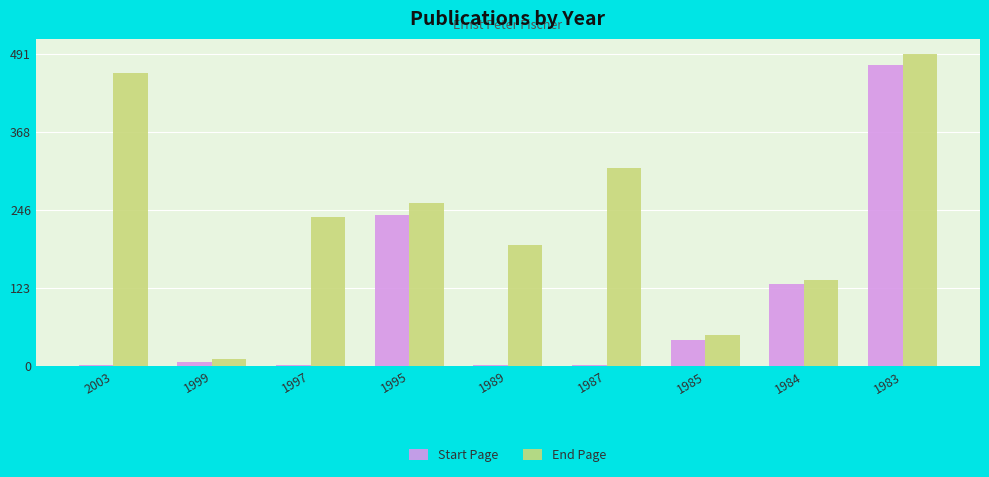

Reading left to right, transcribe all the data shown in this chart.

Start Page: 2003=1	1999=6	1997=1	1995=237	1989=1	1987=1	1985=40	1984=129	1983=474
End Page: 2003=462	1999=11	1997=235	1995=257	1989=191	1987=311	1985=49	1984=135	1983=491